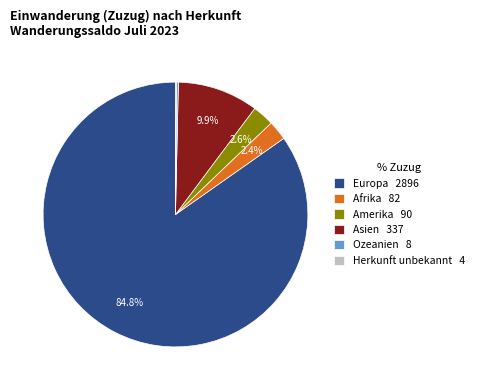

Is there a majority slice in this chart?

Yes